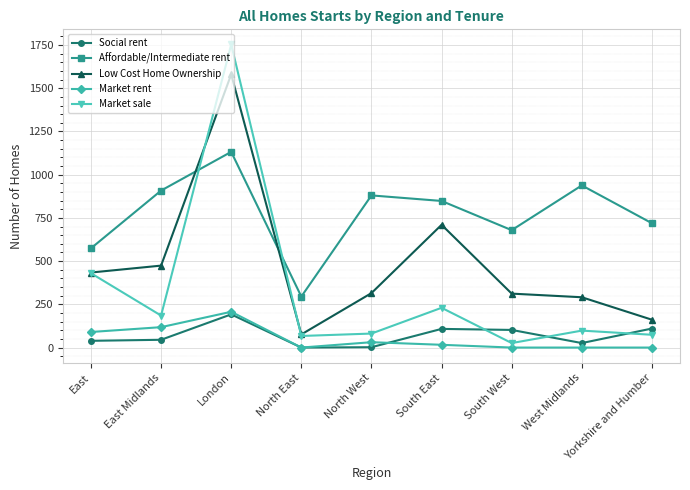

What is the label of the 2nd point from the right?

West Midlands